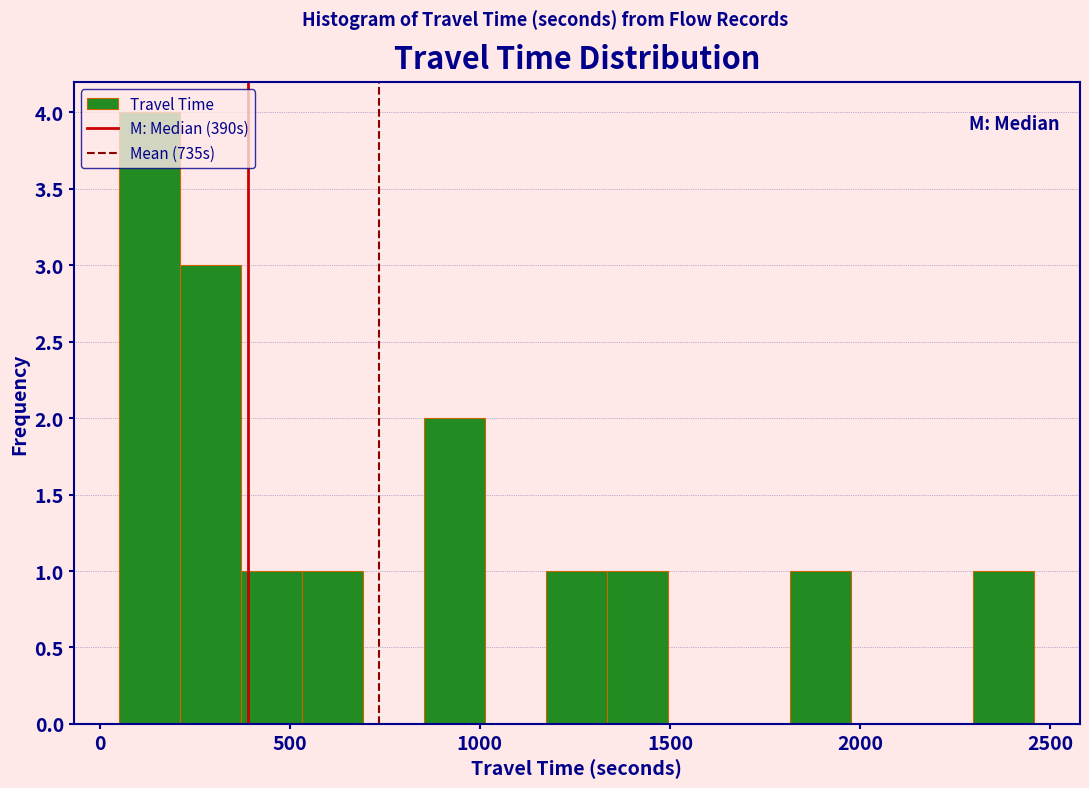

Around what value on the x-axis is the tallest bar? Give the approximate position of its centre, as read against the axis.

150